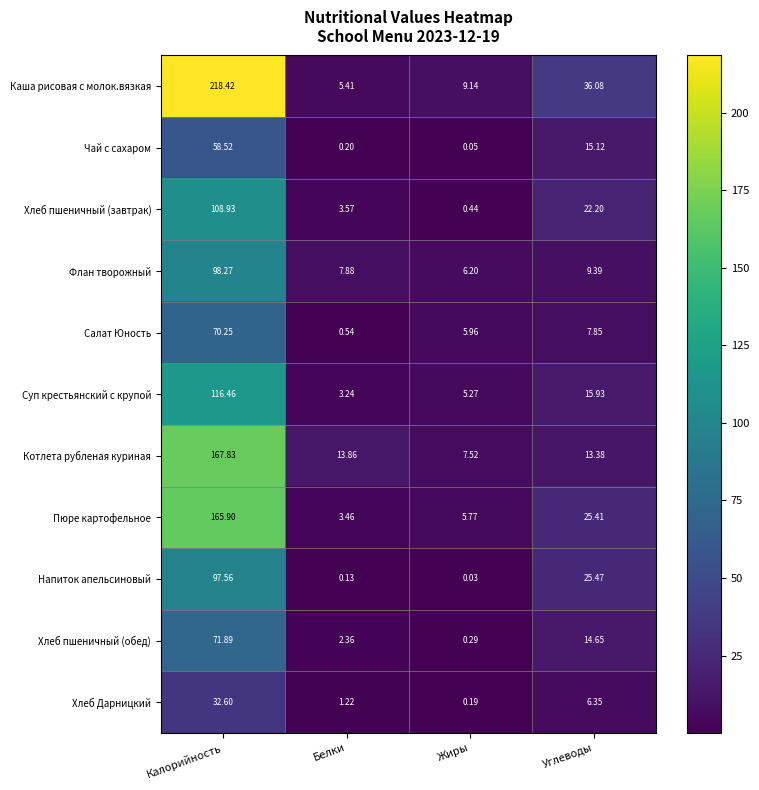

At how many categories does at least one series exceed 126?

1